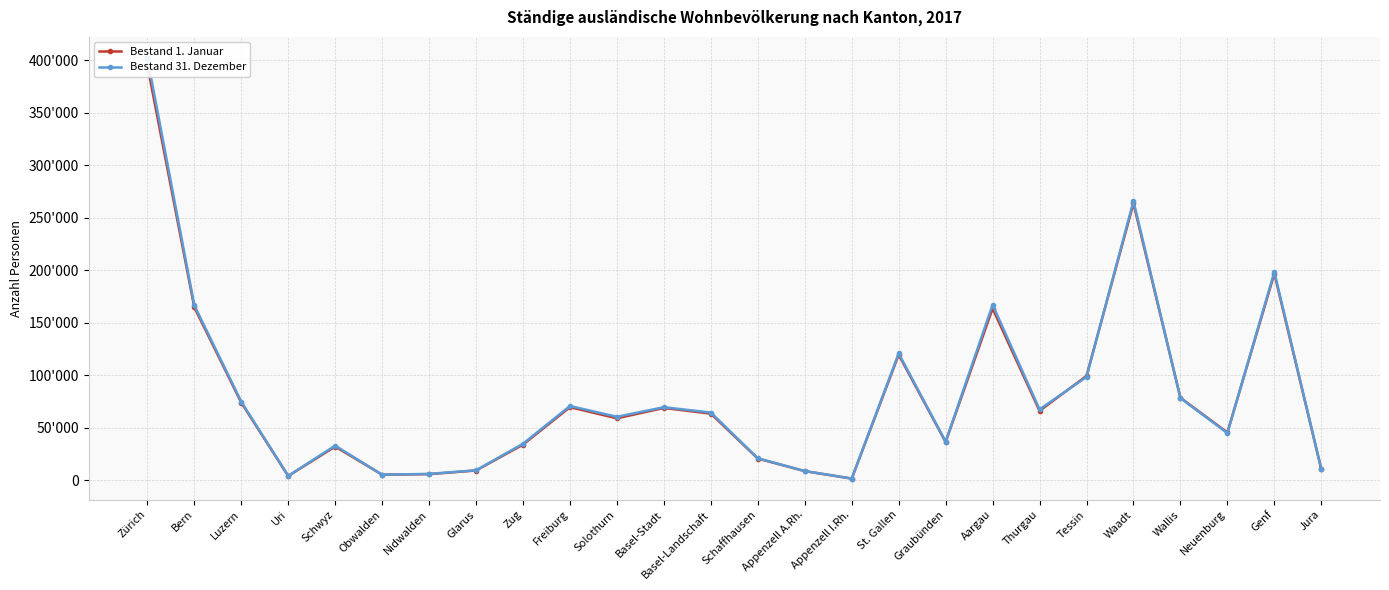

At which label does Bestand 31. Dezember first exceed 64680?

Zürich